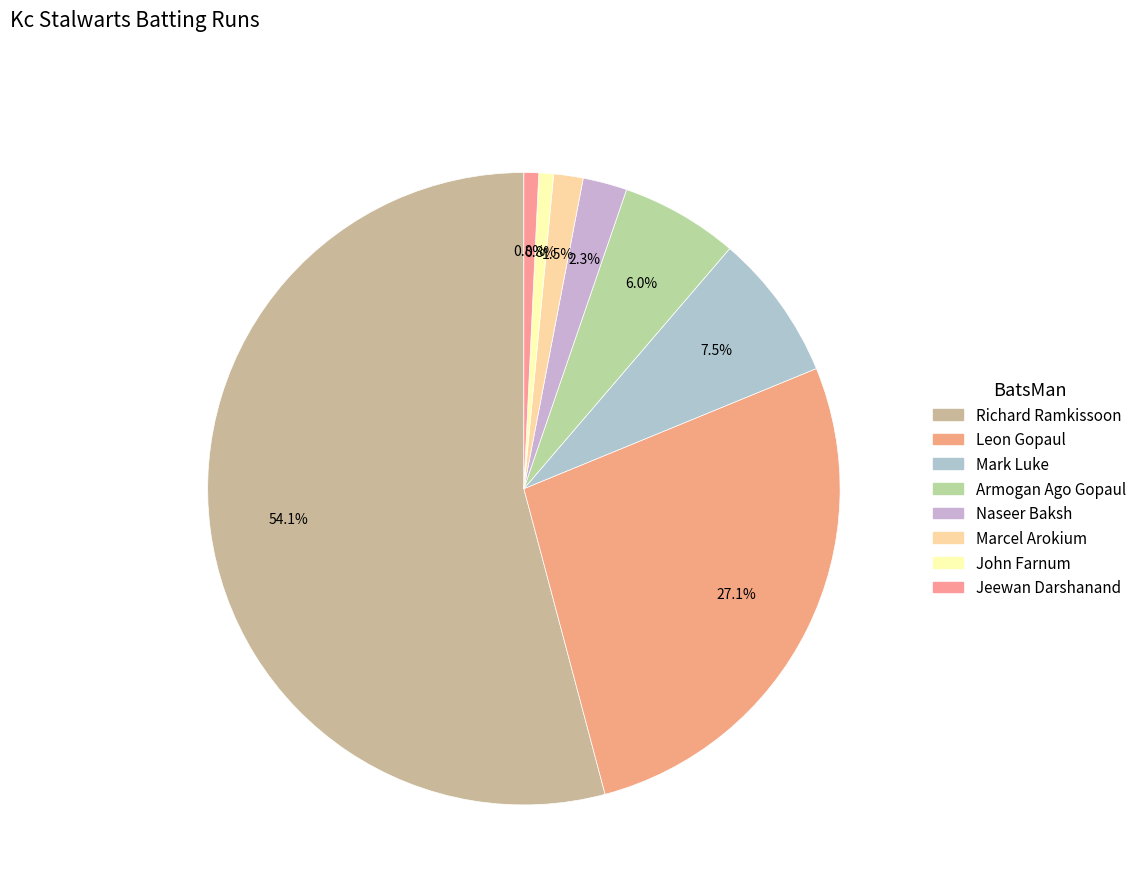

How many slices are in this pie chart?

8